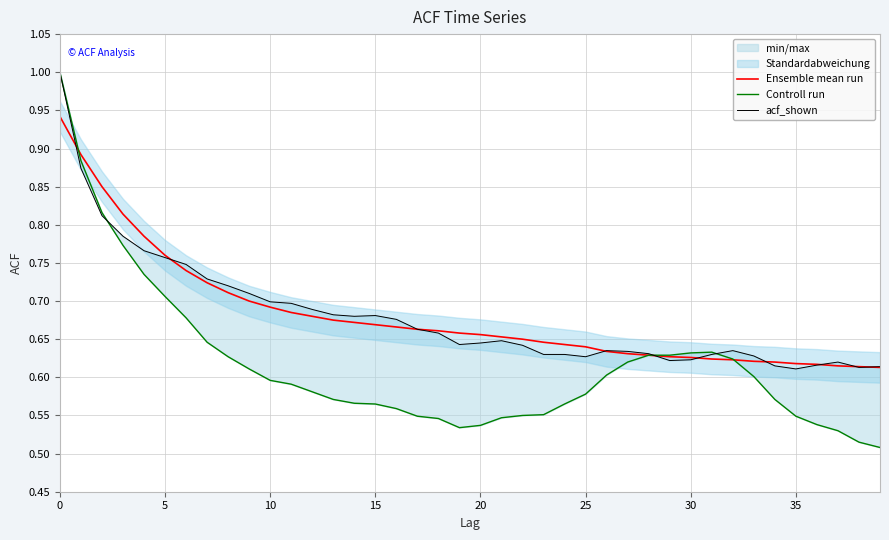

At how many categories does at least one series exceed 0?

40